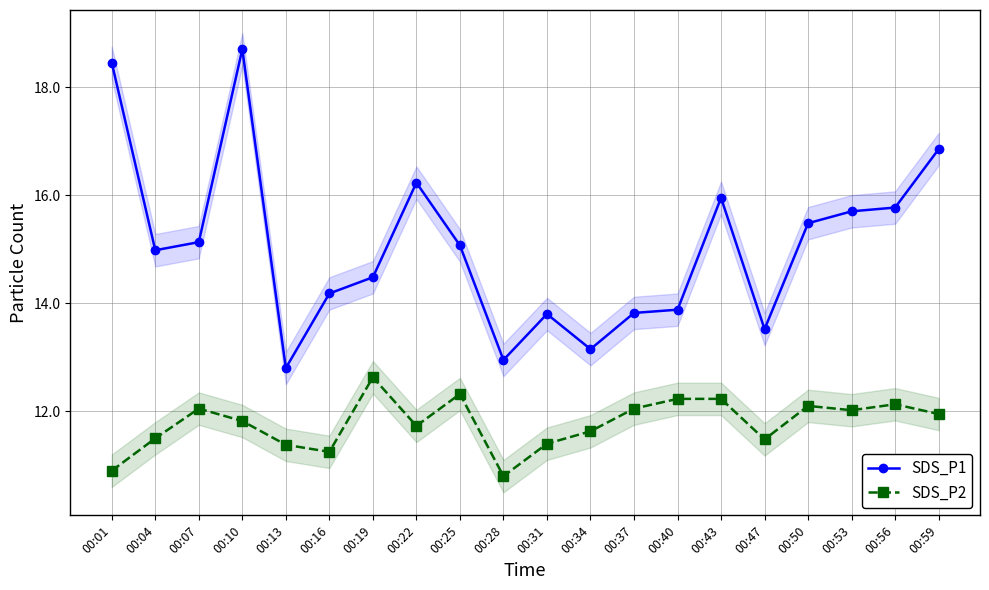

At which label is SDS_P2 closest to 11?

00:01